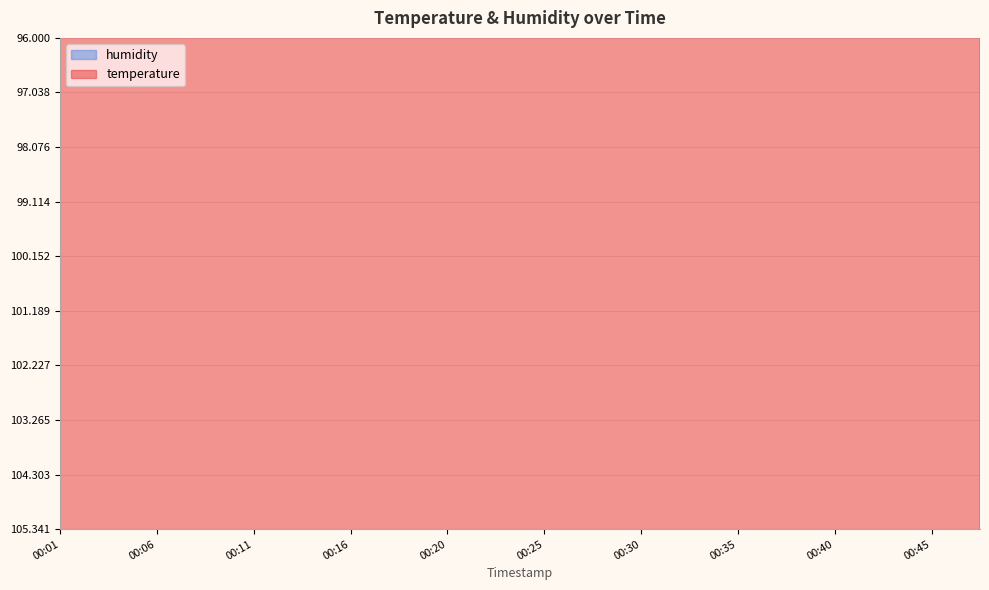

Which series has the largest range (max minus min)?

humidity